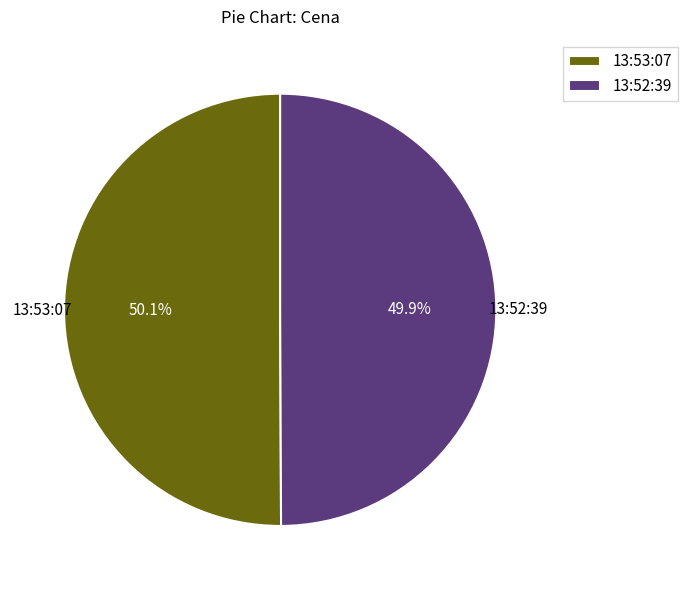

What percentage is the 13:52:39 slice, to the nearest percent?

50%